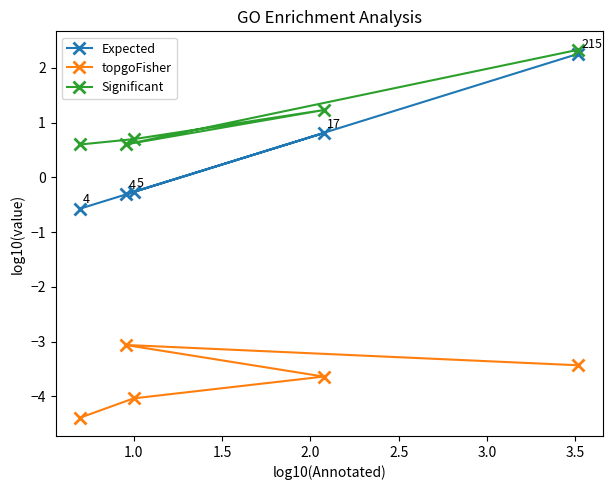

How many distinct data groups are displayed?

3